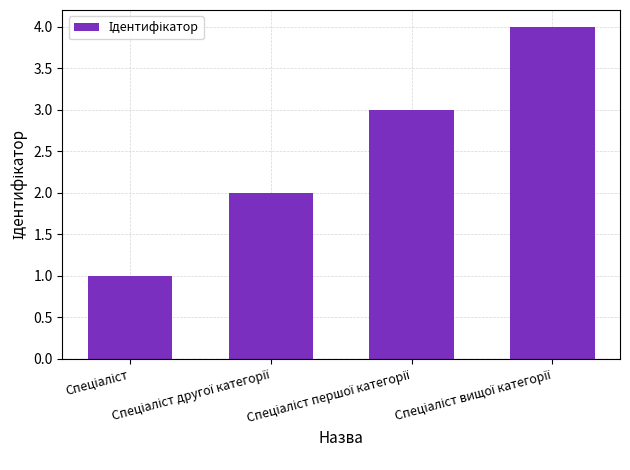

What is the maximum value shown in the chart?

4